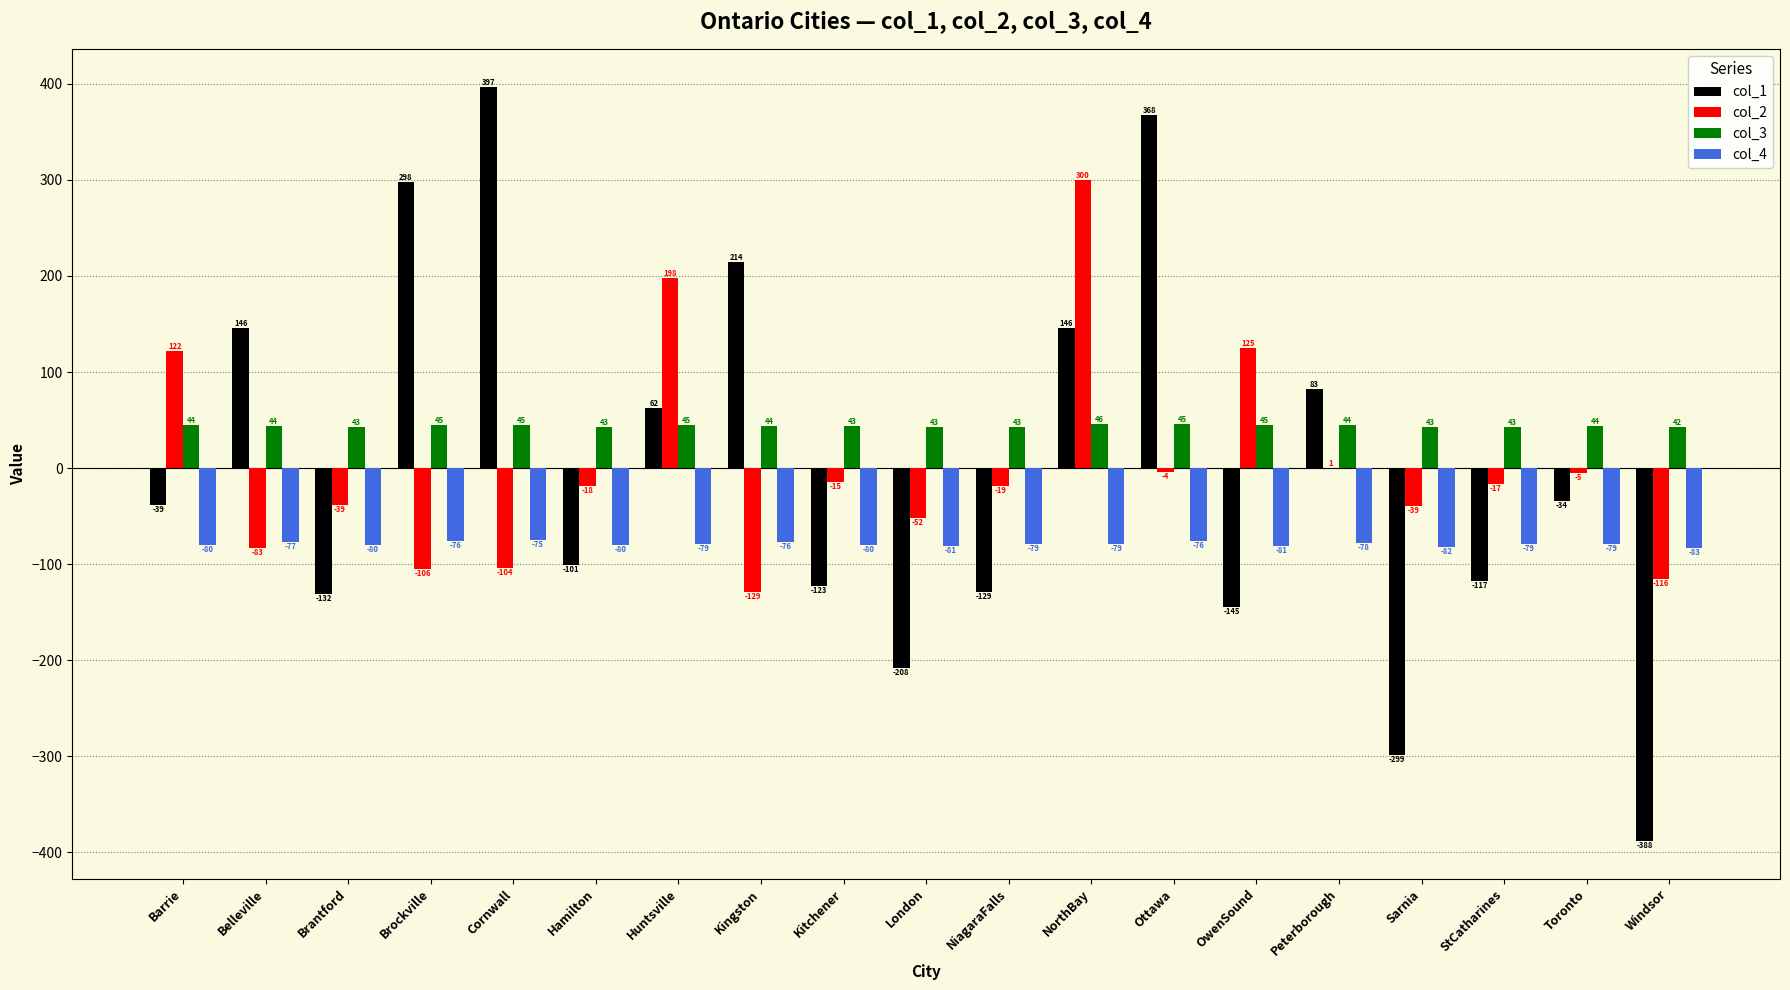

Which series has the largest total across all categories?

col_3